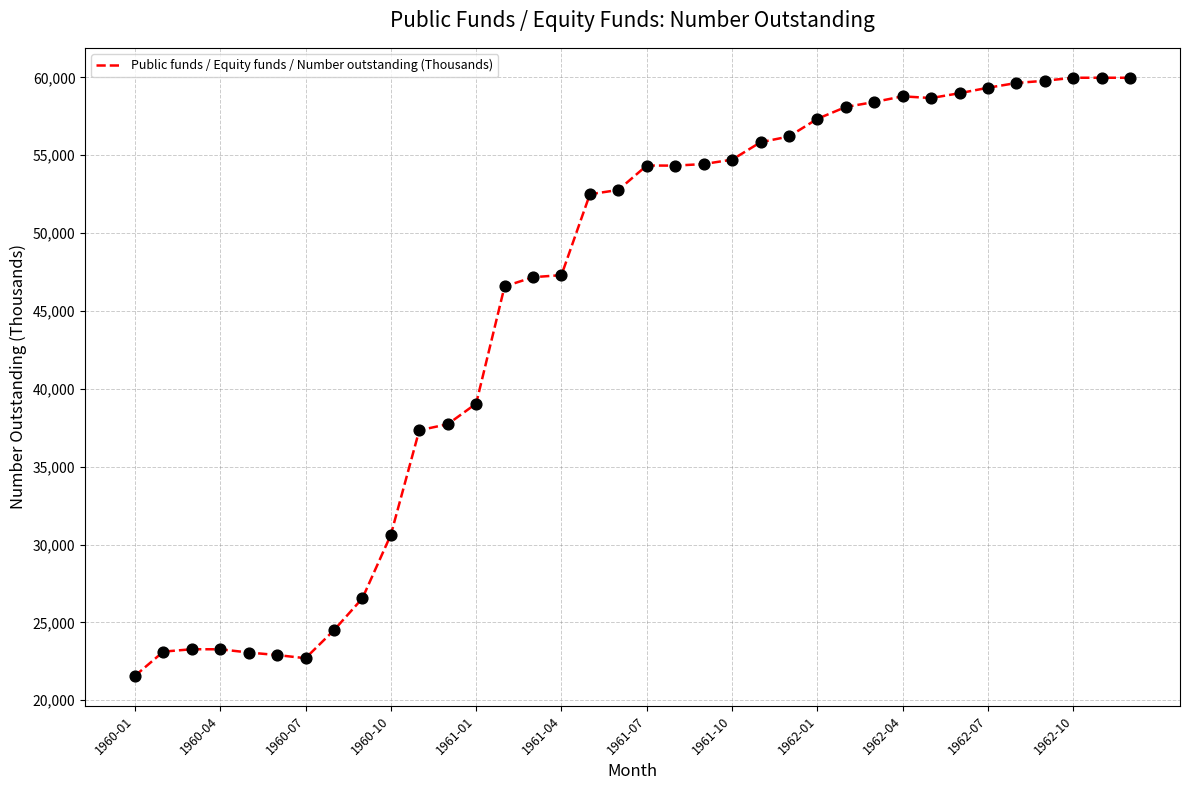

What is the minimum value shown in the chart?

21564